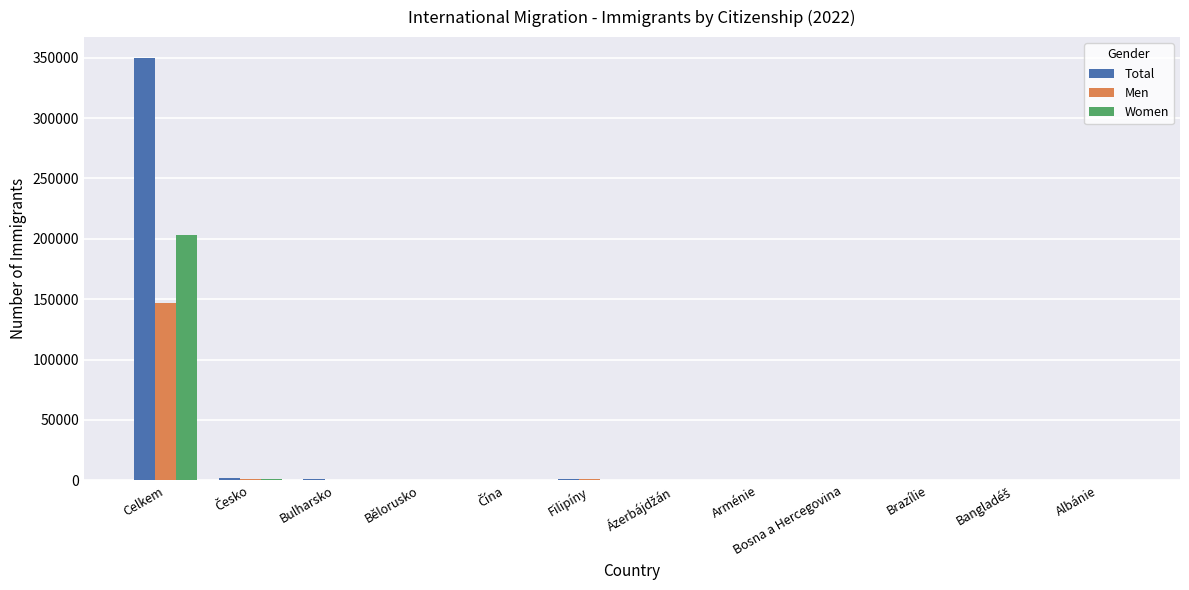

The value of Men at Celkem is 81743. True or false?

False